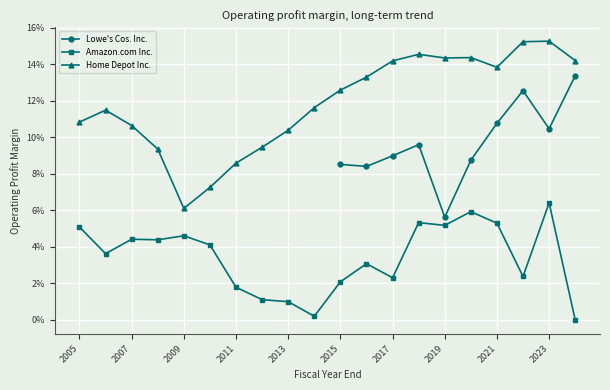

The Home Depot Inc. series shows 0.0 at 2023. True or false?

False